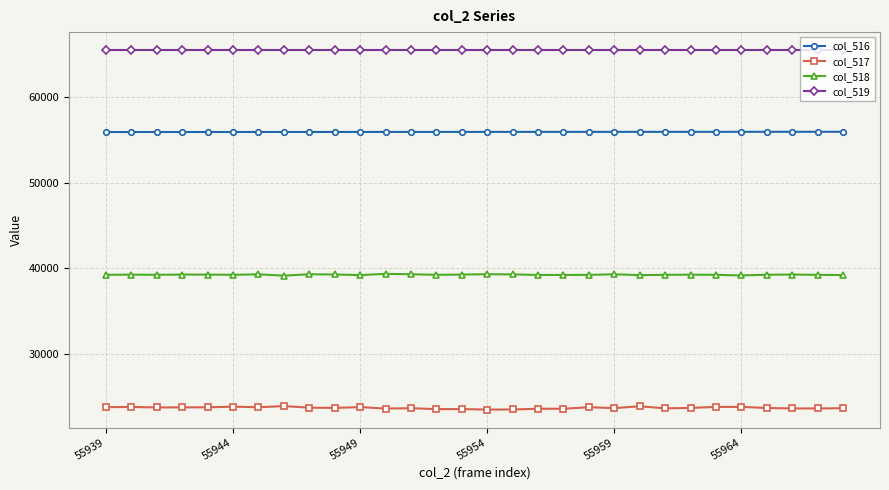

Which series has the widest spread of values?

col_517